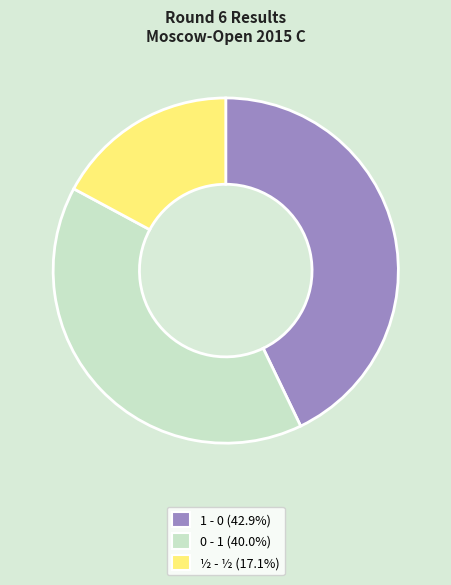

Which has a higher value, ½ - ½ or 0 - 1?

0 - 1